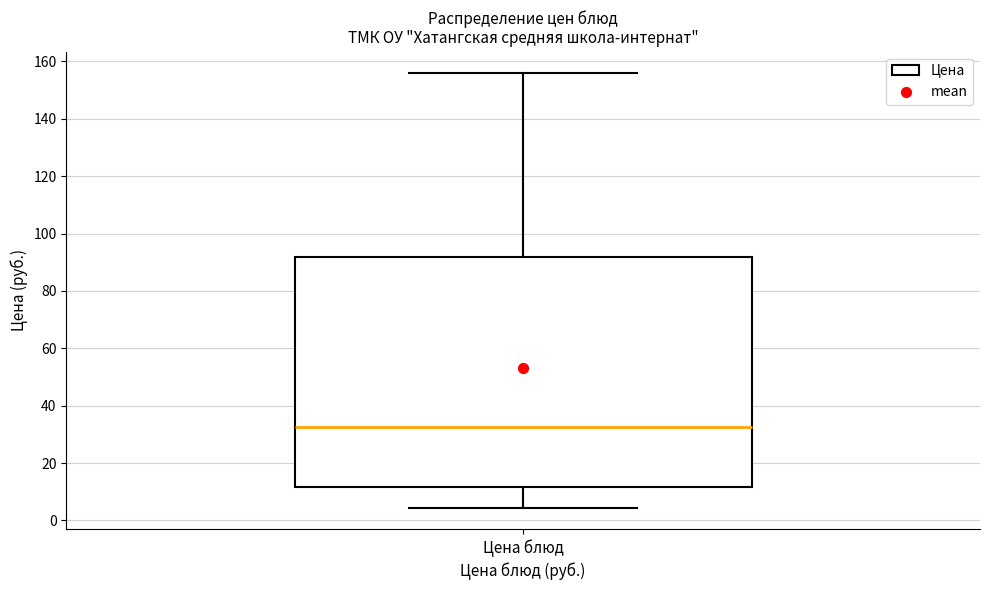

Where is the upper edge of the box for Цена блюд on the y-axis? The values are not printed on the chart, so give them approximately, as read against the axis.

92